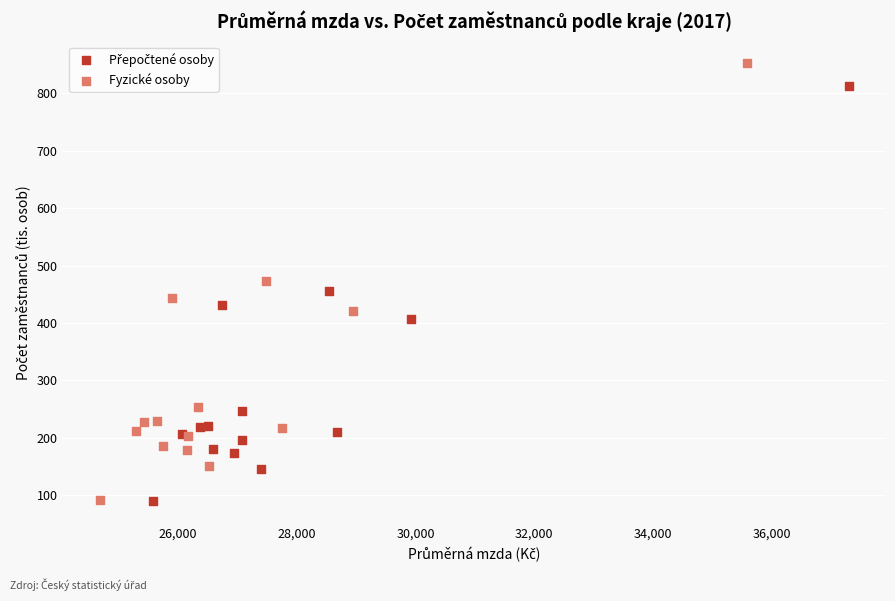

Which series has the largest Y range (max minus min)?

Fyzické osoby